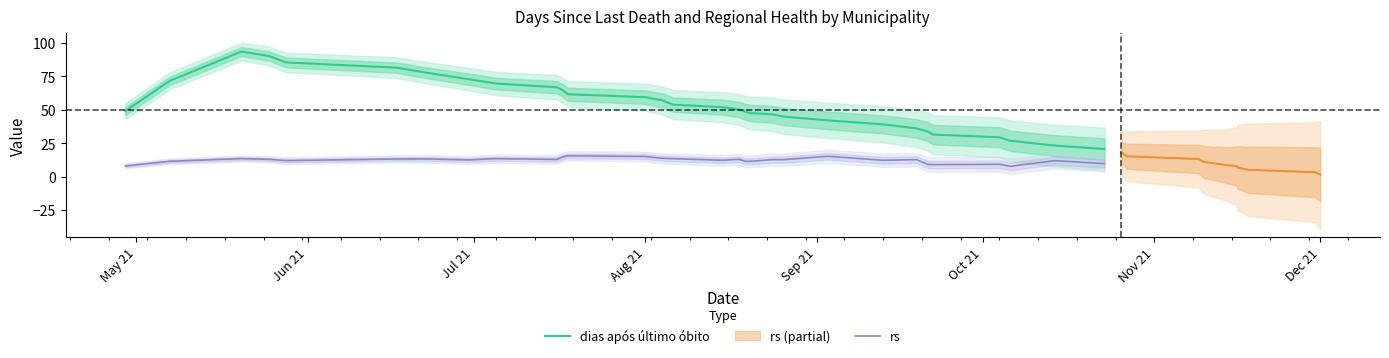

What is the lowest value of the dias após último óbito series?

20.7